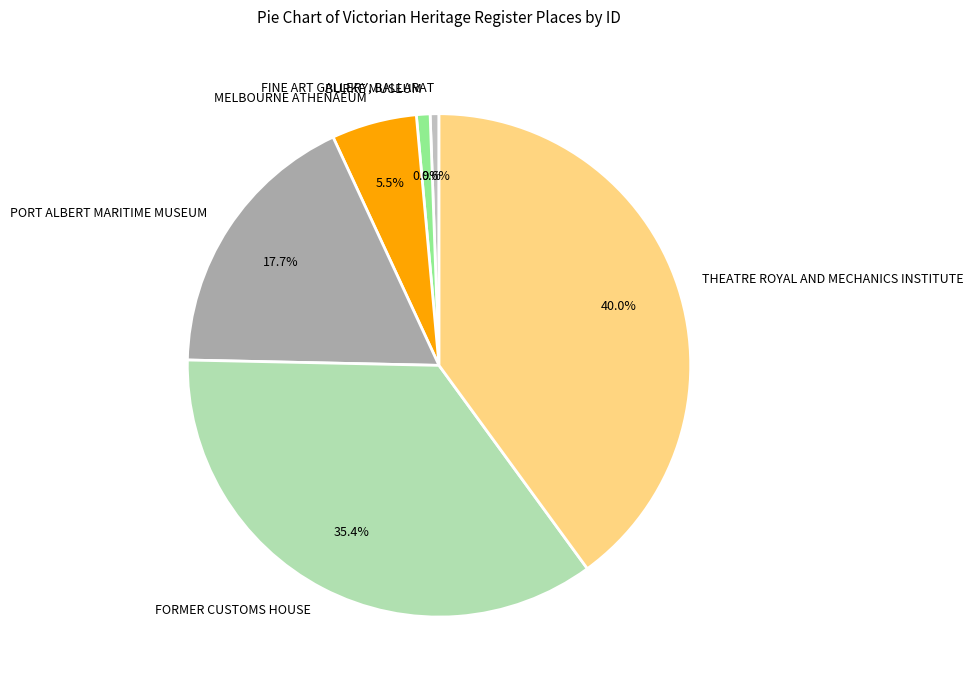

To the nearest percent, what is the average slice percentage?

17%